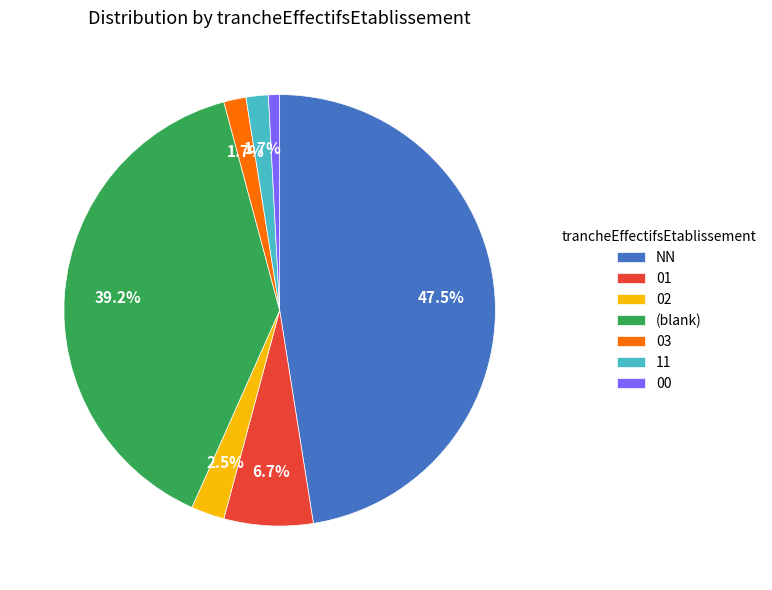

What is the largest slice in the pie chart?

NN